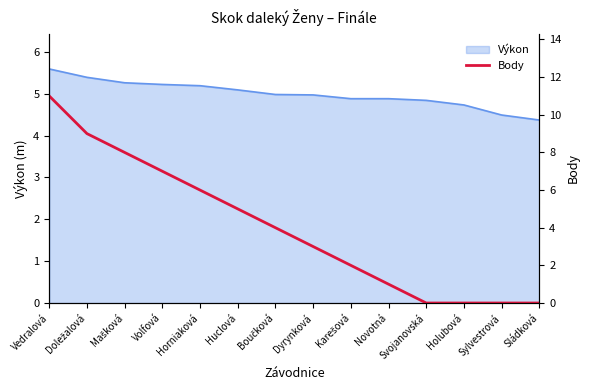

Rank the categories by value from highest to lowest.

Vedralová, Doležalová, Mašková, Volfová, Horniaková, Huclová, Boučková, Dyrynková, Karešová, Novotná, Svojanovská, Holubová, Sylvestrová, Sládková